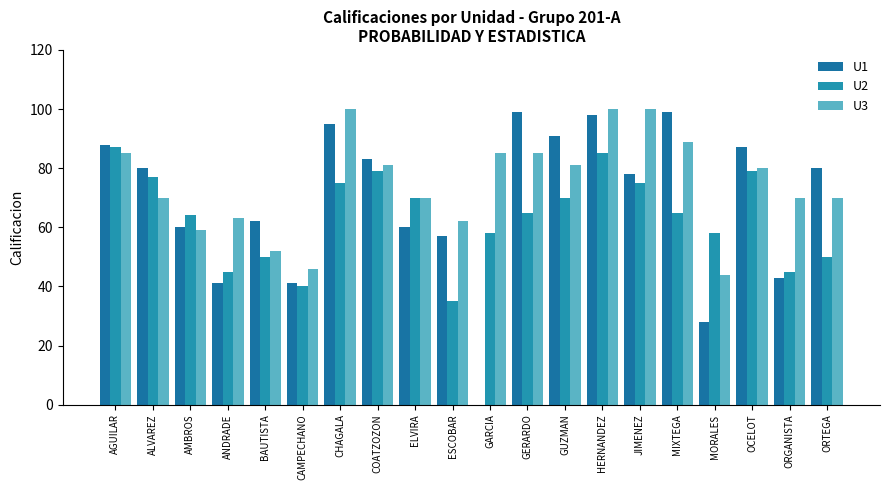

What are all the series names shown in the legend?

U1, U2, U3